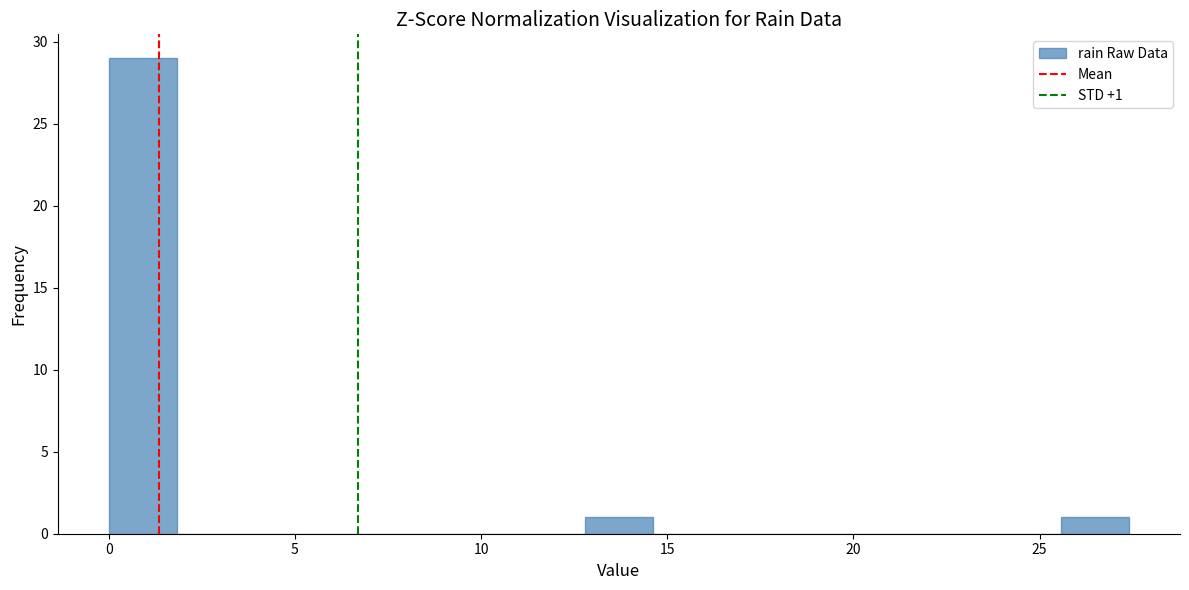

Around what value on the x-axis is the tallest bar? Give the approximate position of its centre, as read against the axis.

1.0